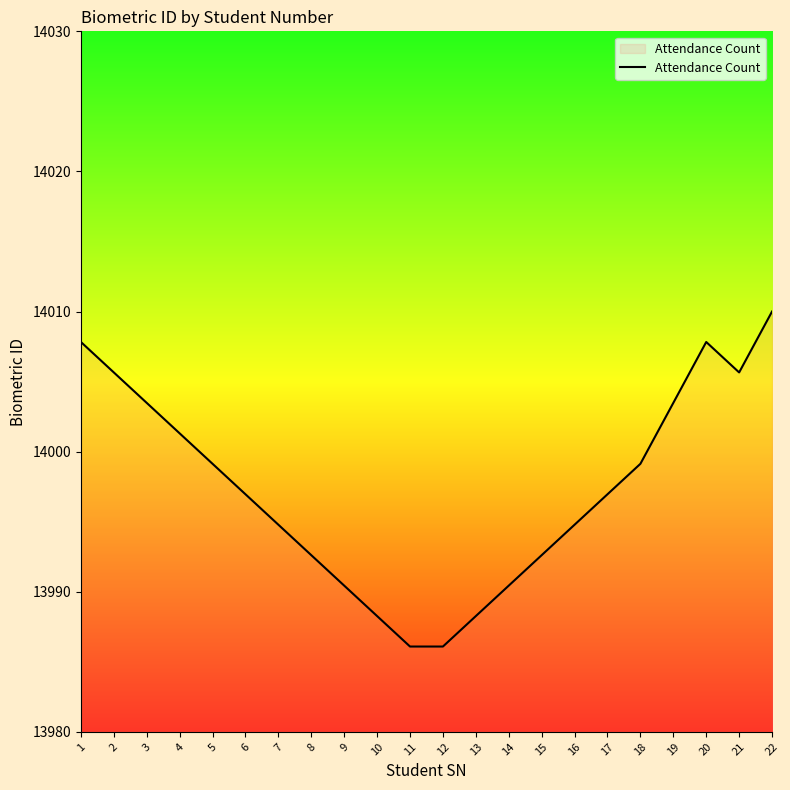

Where does the data first go above 13996?

1